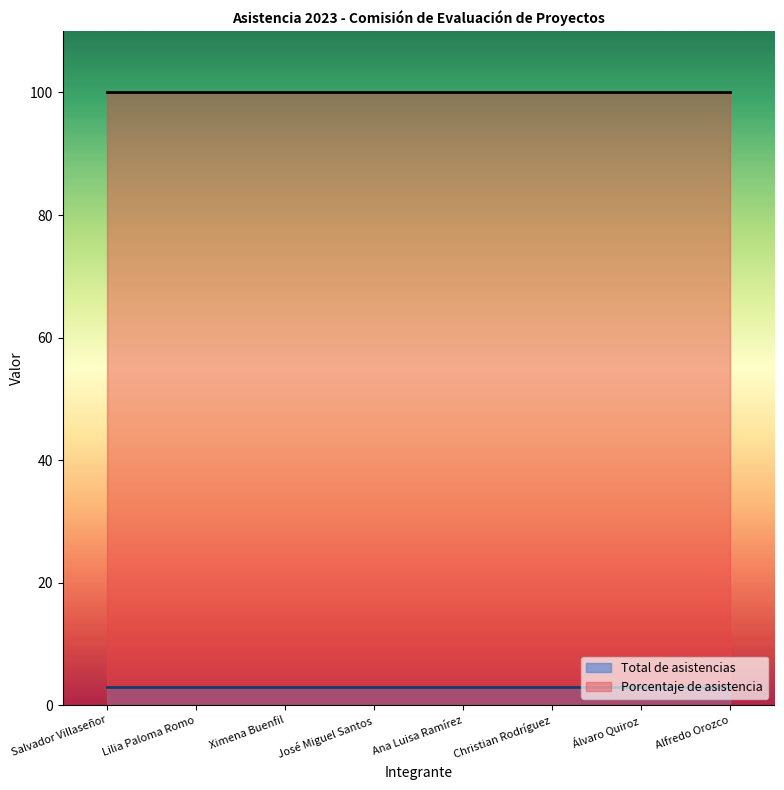

What is the difference between the highest and lowest values at Álvaro Quiroz?

97